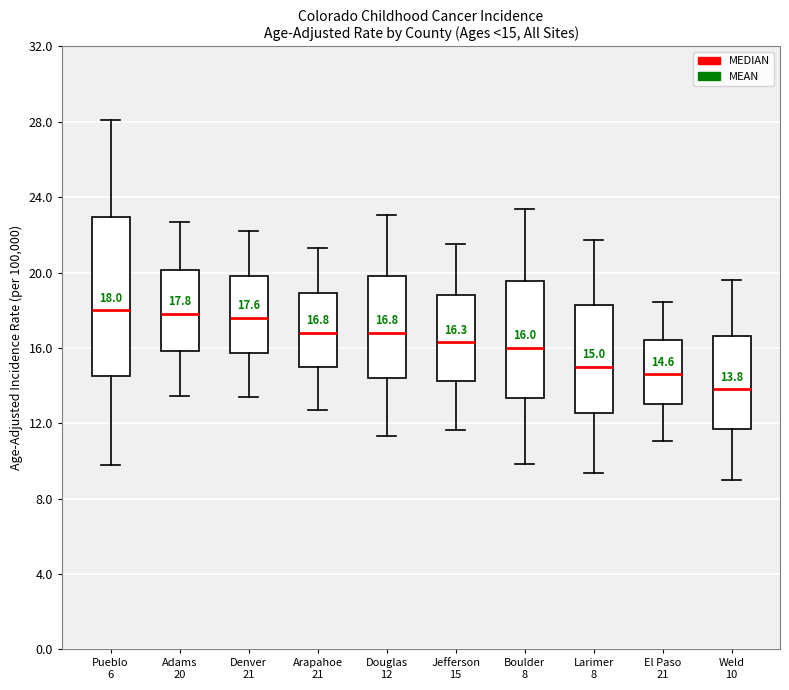

Which box has the lowest median line?

Weld 10